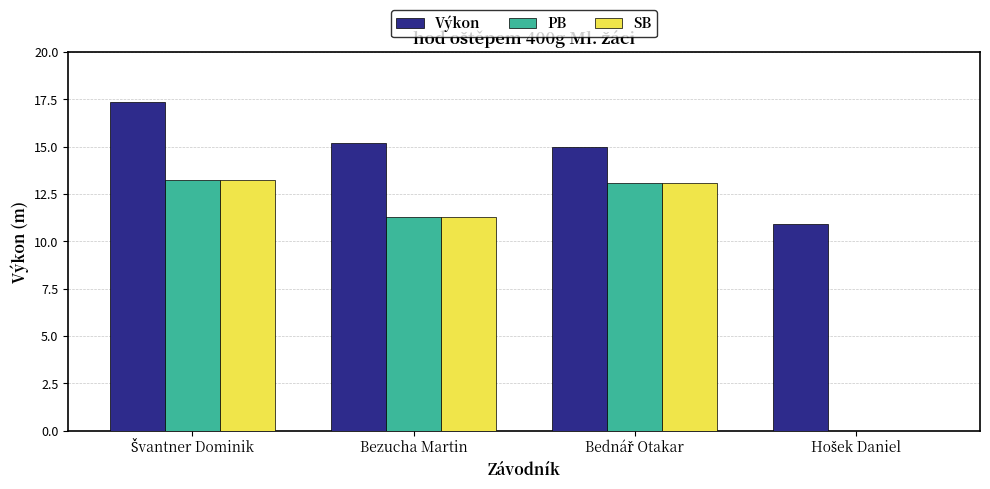

The SB series shows 11.3 at Bezucha Martin. True or false?

True